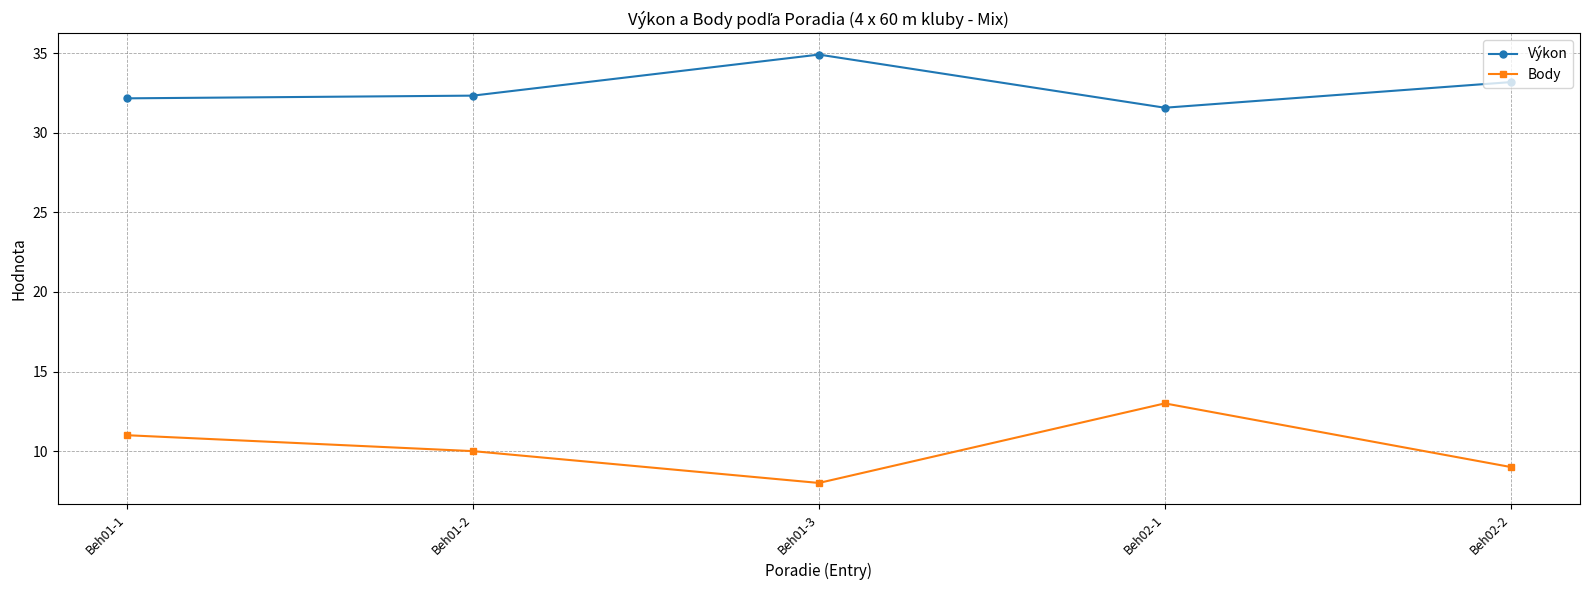

Reading left to right, list all the values displayed in this chart.

Výkon: Beh01-1=32.2	Beh01-2=32.3	Beh01-3=34.9	Beh02-1=31.6	Beh02-2=33.2
Body: Beh01-1=11.0	Beh01-2=10.0	Beh01-3=8.0	Beh02-1=13.0	Beh02-2=9.0